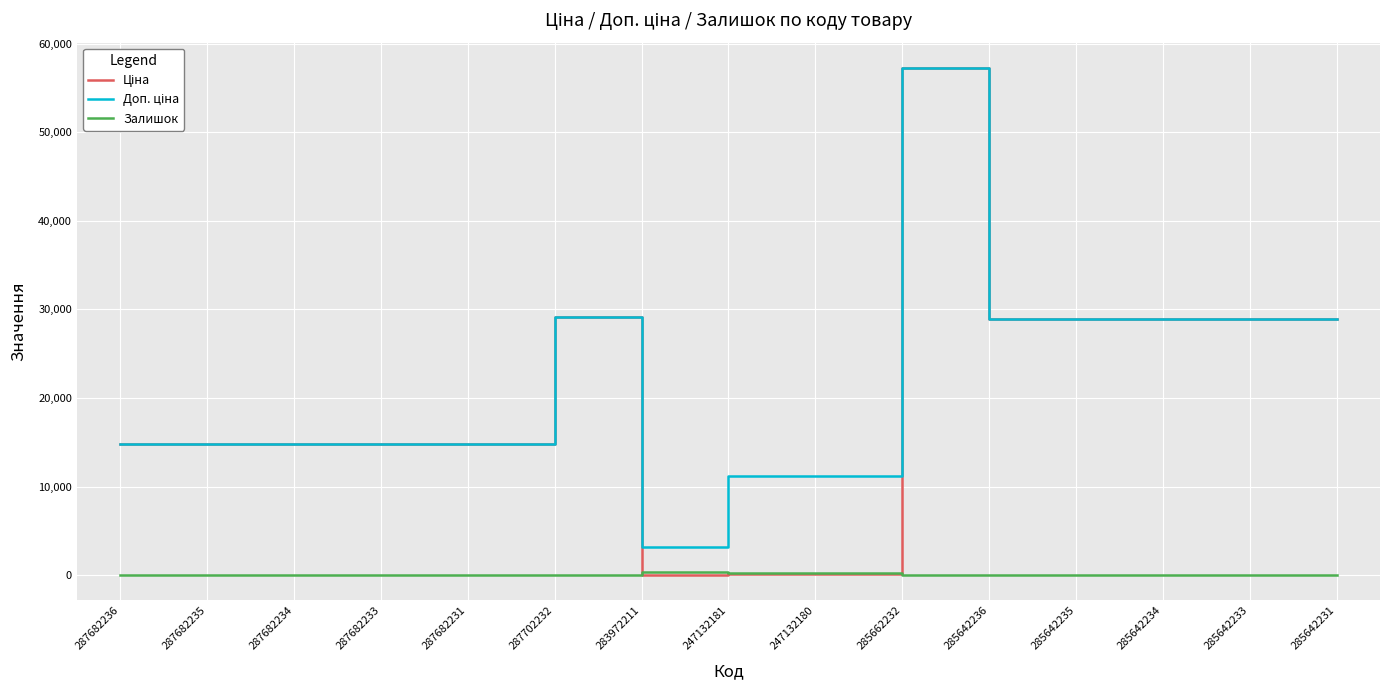

At which category is the sum across all series the highest?

285662232